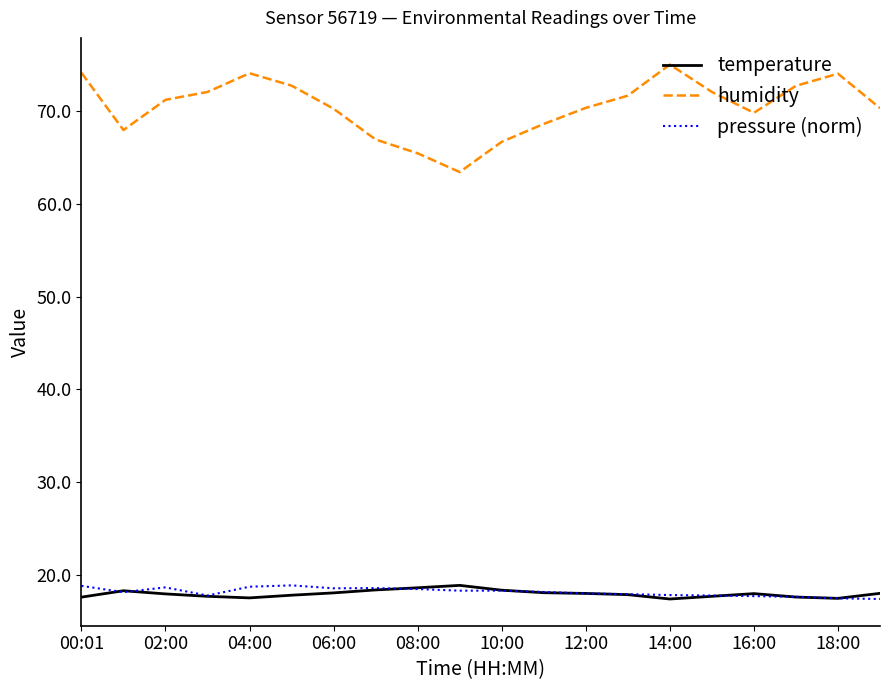

How many lines are shown in the chart?

3